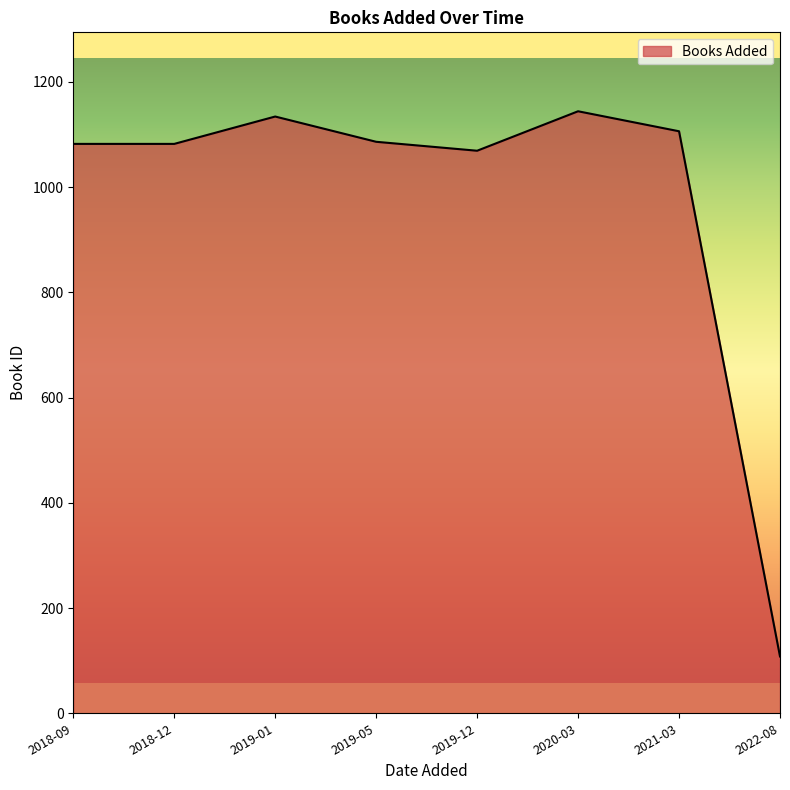

What is the greatest value displayed?

1144